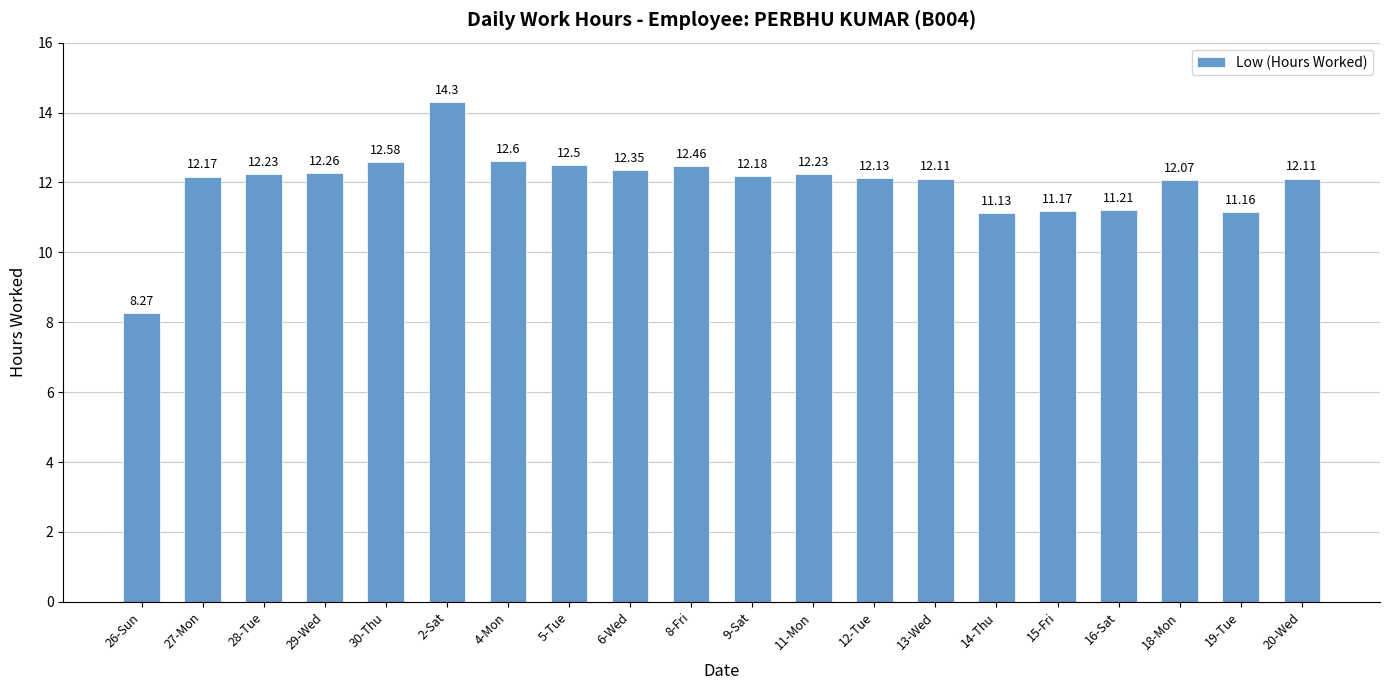

How many values are below 12?

5